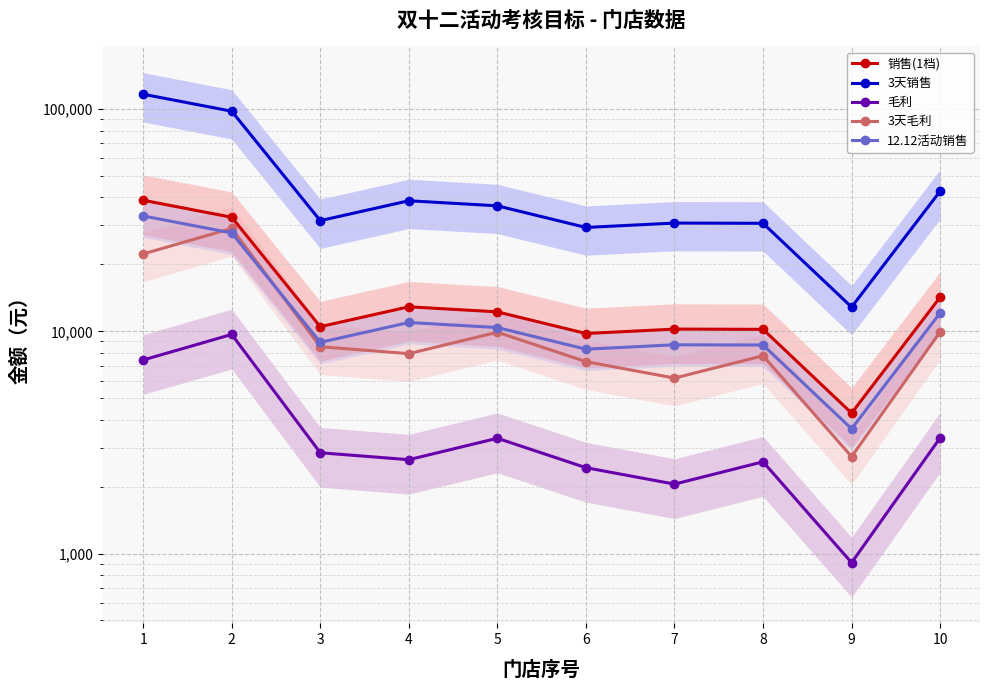

What is the difference between the highest and lowest values at 9?

11945.5